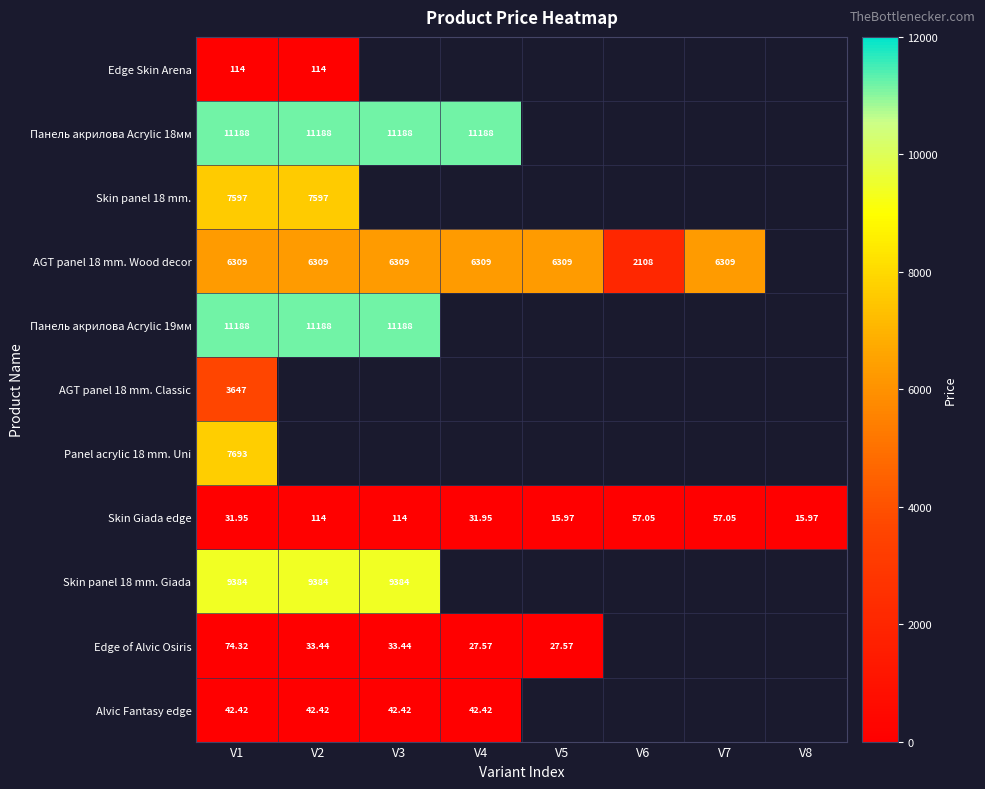

How many data points in Skin Giada edge are less than 57?

4